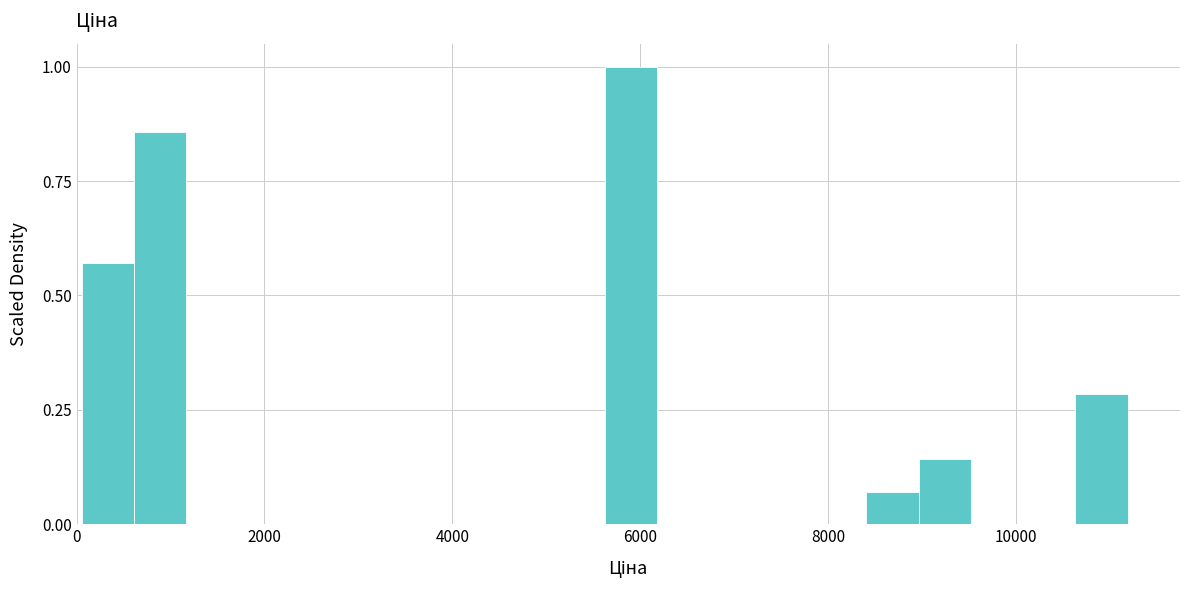

Read against the x-axis, roughly where is the centre of the tallest bar?

6000